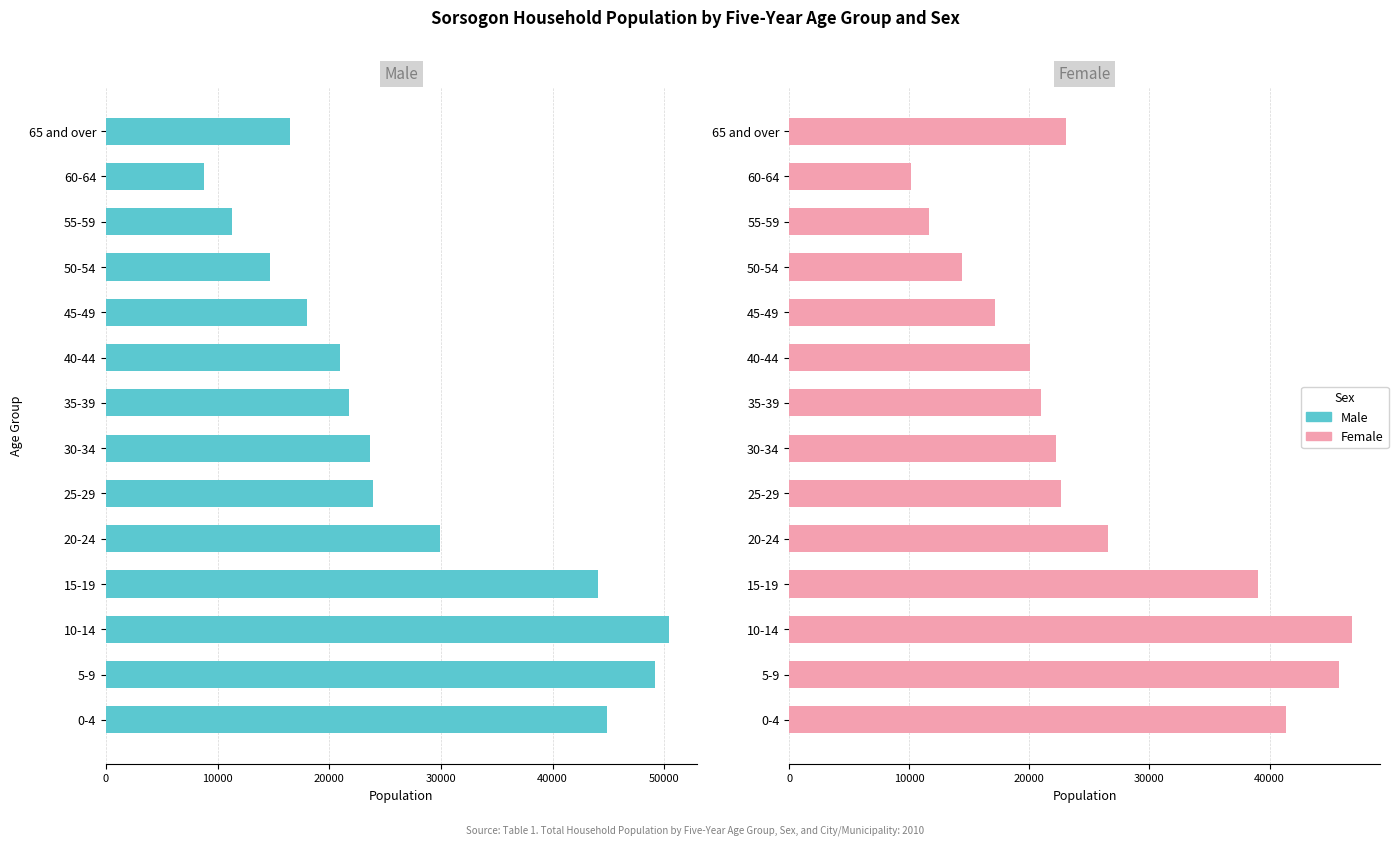

At how many categories does at least one series exceed 29267?

5